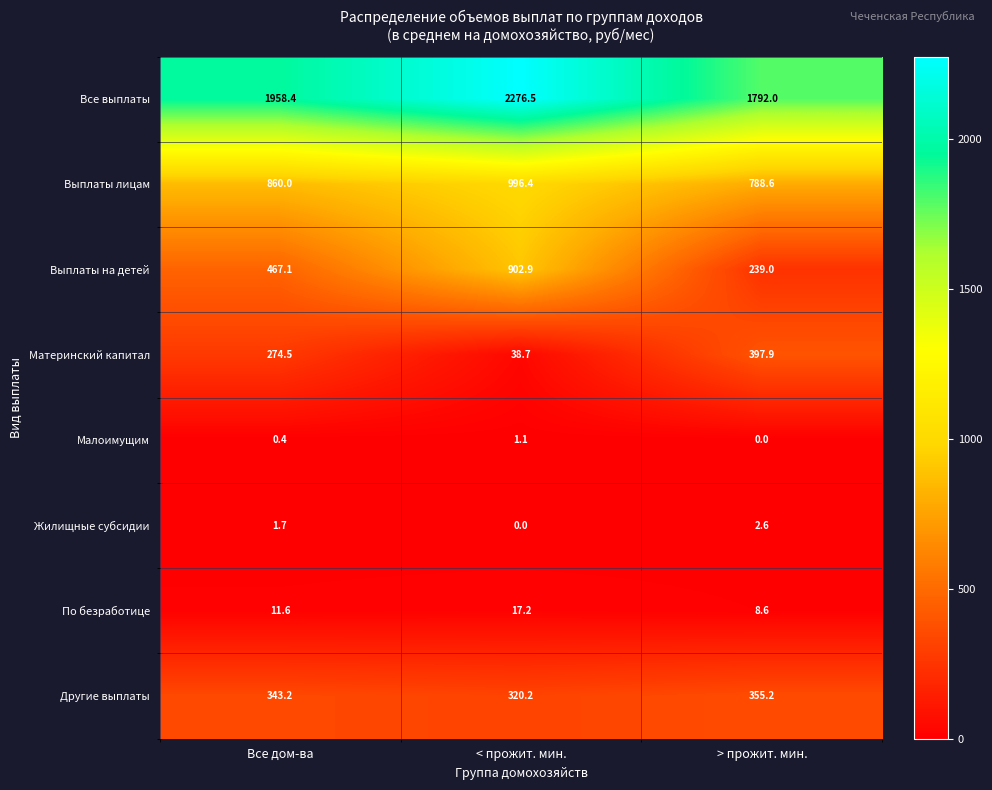

What is the maximum value for Выплаты лицам?

996.4